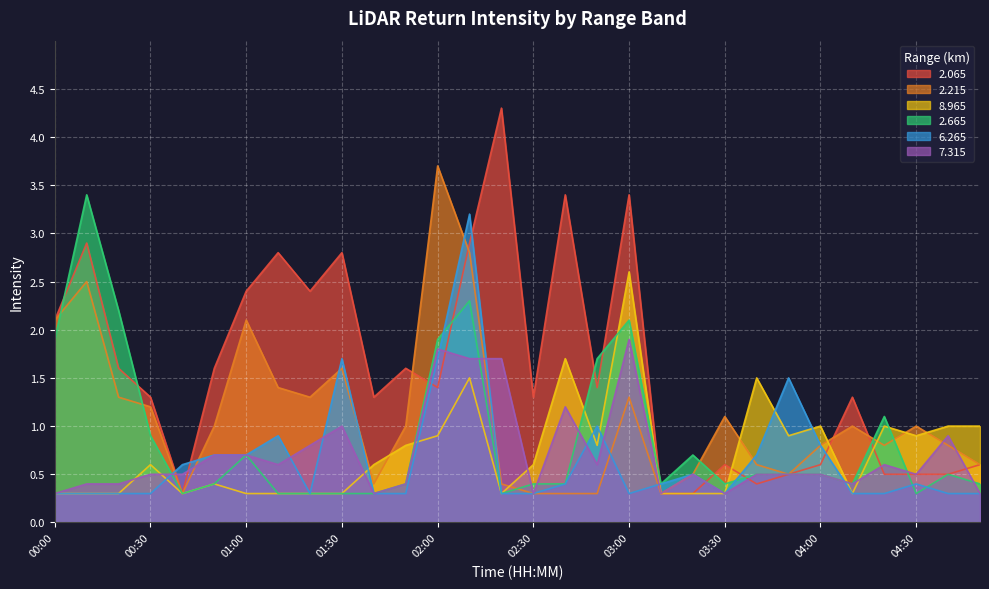

At which category is the sum across all series the highest?

02:10